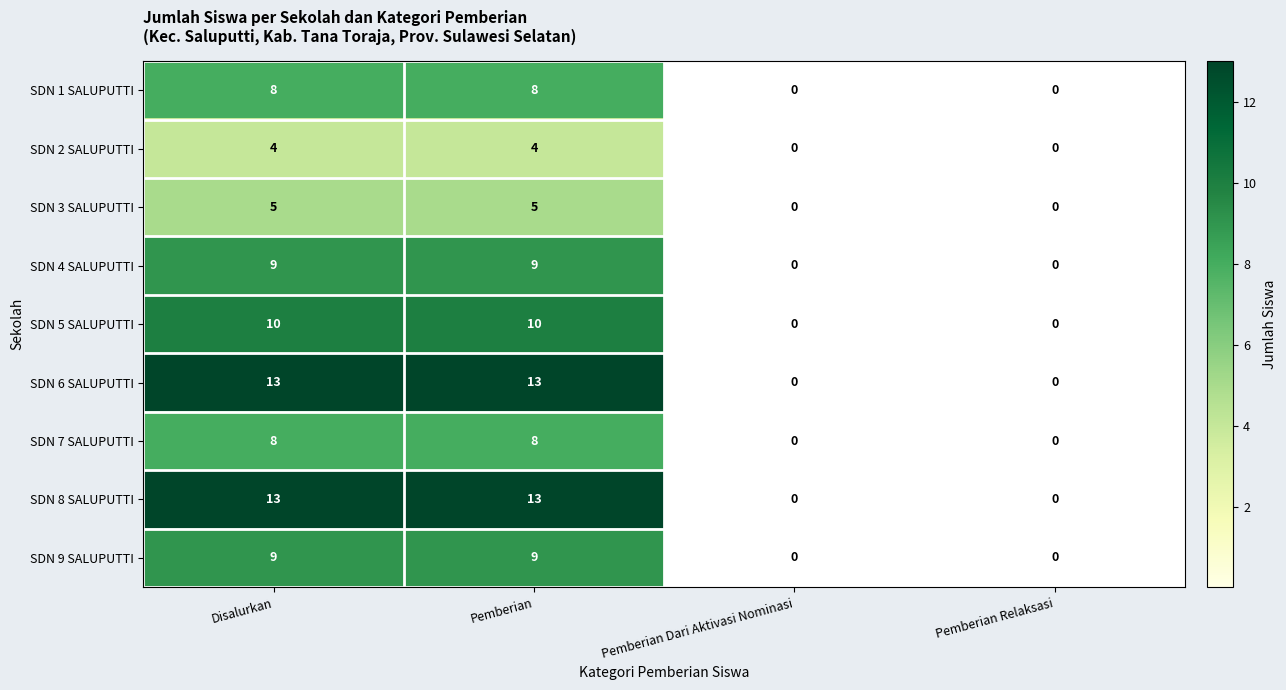

Is the value of SDN 1 SALUPUTTI at Pemberian greater than the value of SDN 8 SALUPUTTI at Disalurkan?

No